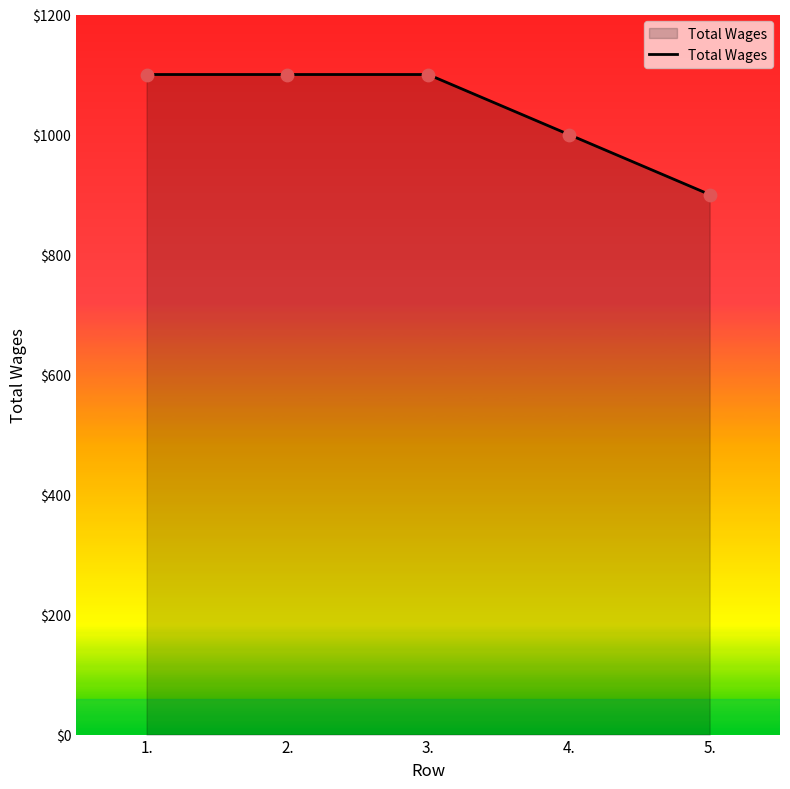

Which has a higher value, 3. or 5.?

3.